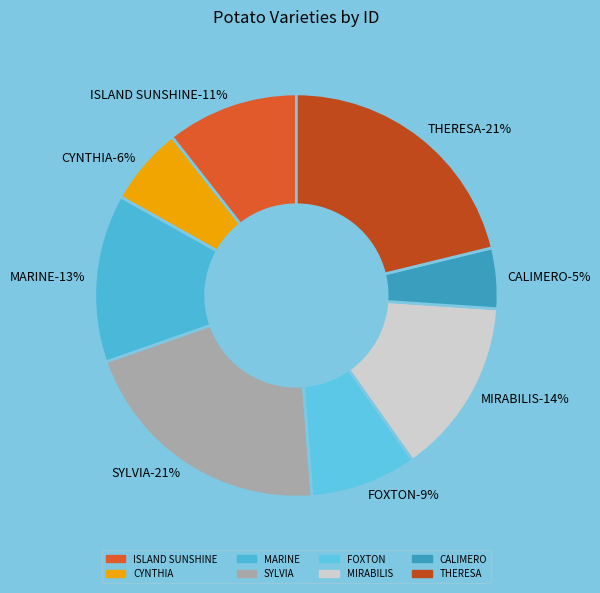

To the nearest percent, what portion does CALIMERO represent?

5%